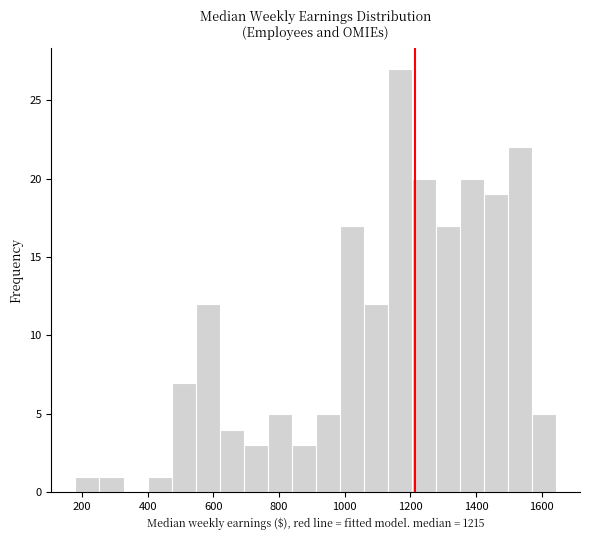

Around what value on the x-axis is the tallest bar? Give the approximate position of its centre, as read against the axis.

1160